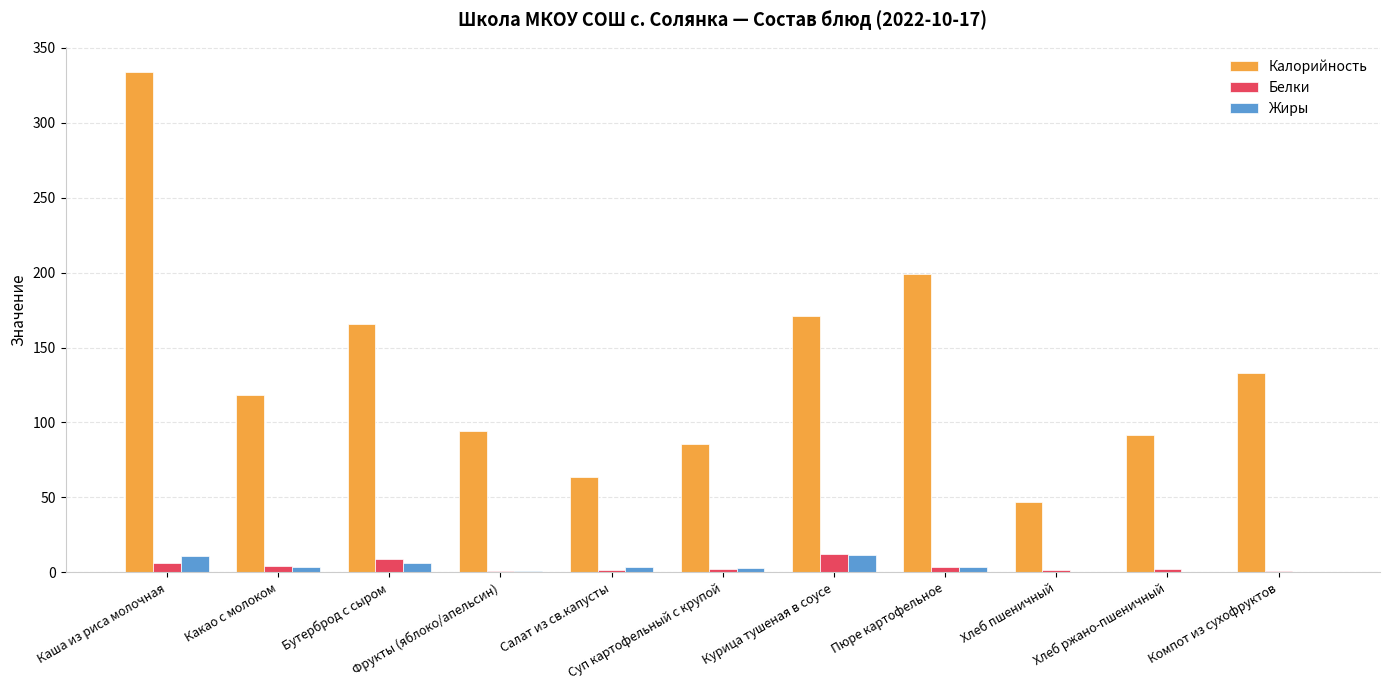

What is the maximum value for Белки?

12.2